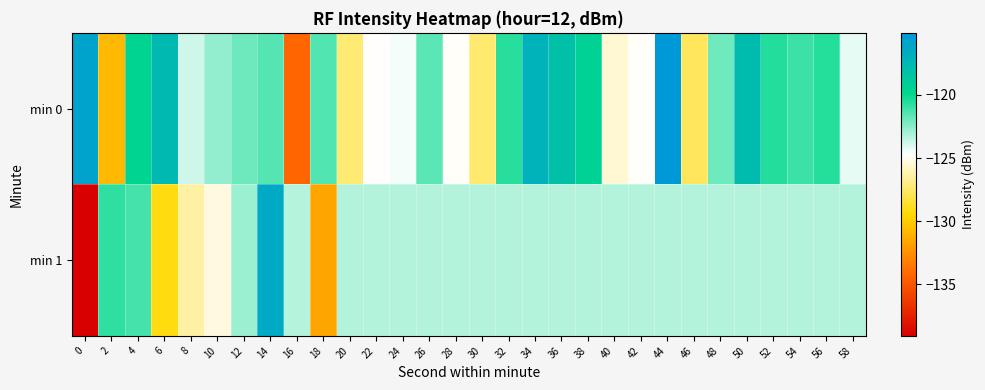

Which series changed the most between 12 and 18?

min 1